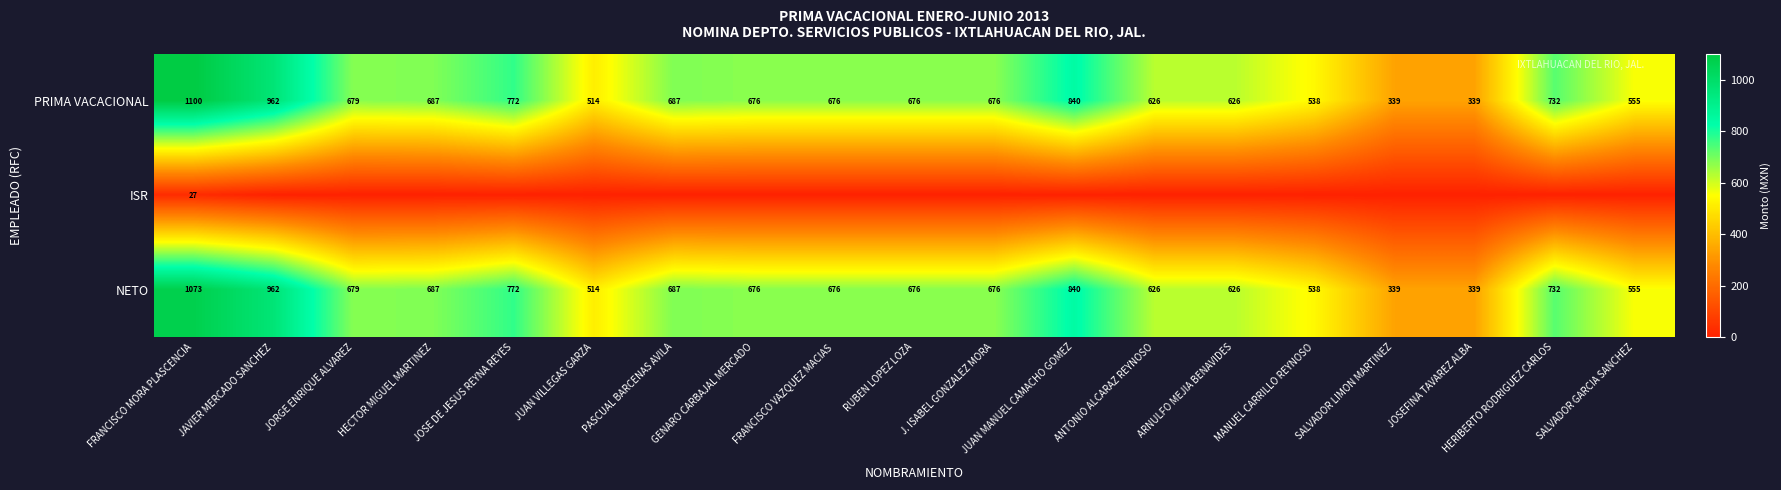

The value of NETO at JORGE ENRIQUE ALVAREZ is 1013. True or false?

False